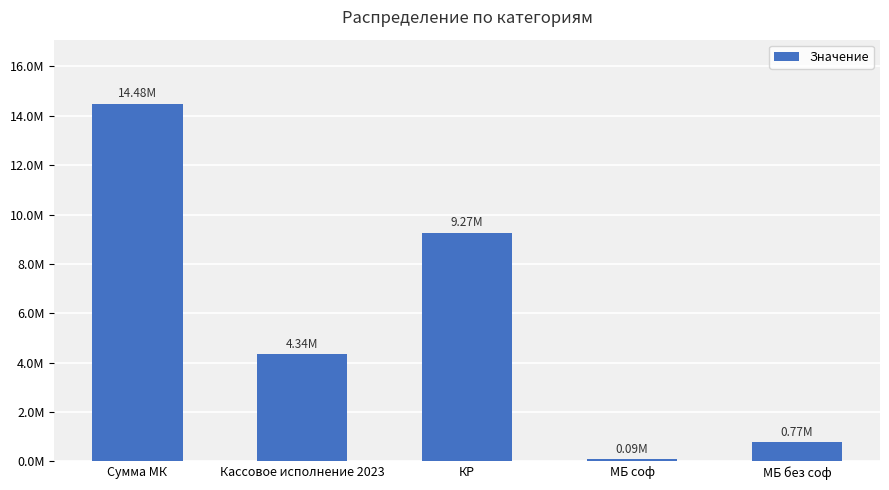

What is the maximum value shown in the chart?

14475732.2